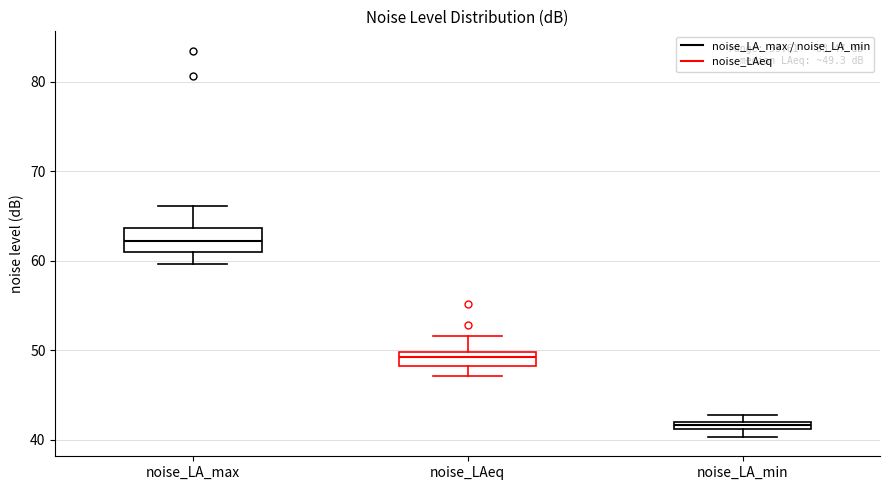

Which box has the highest median line?

noise_LA_max